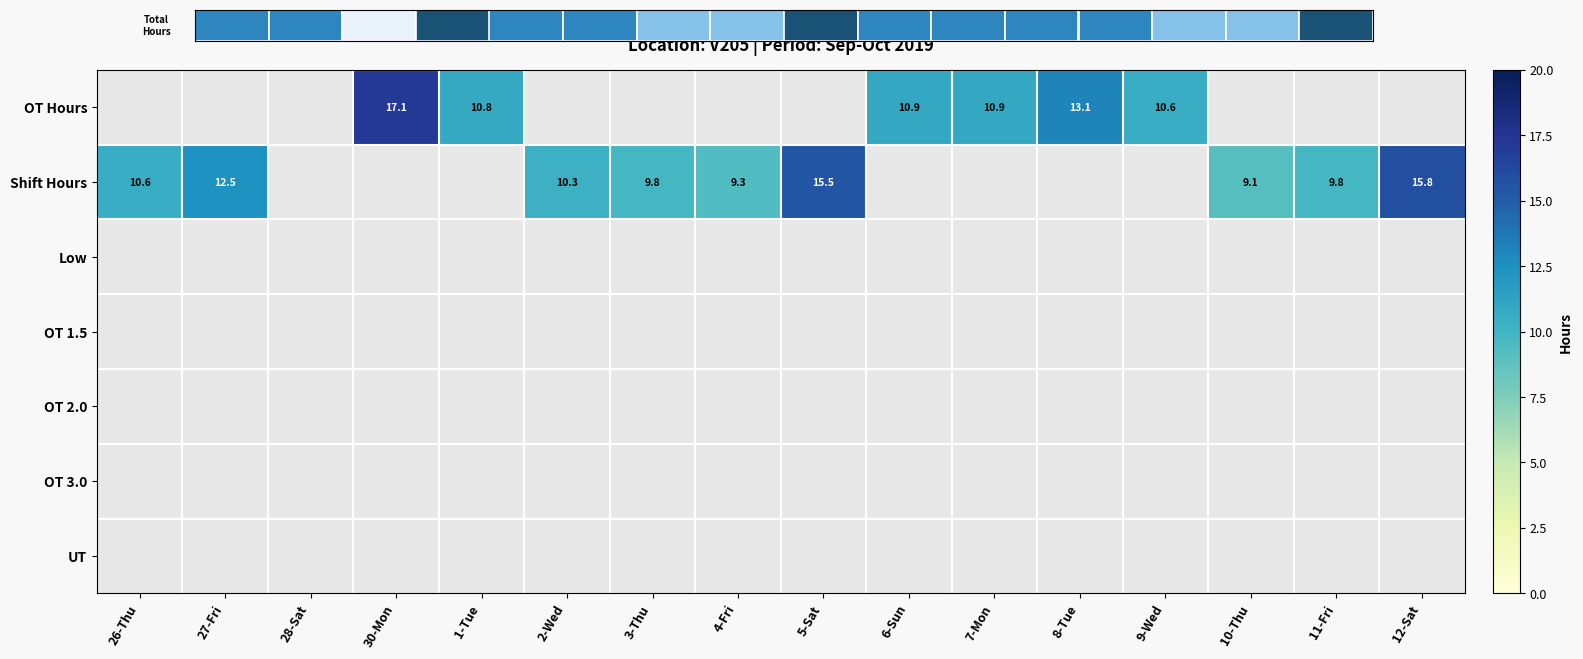

Between 30-Mon and 9-Wed, which series saw the biggest shift?

OT Hours